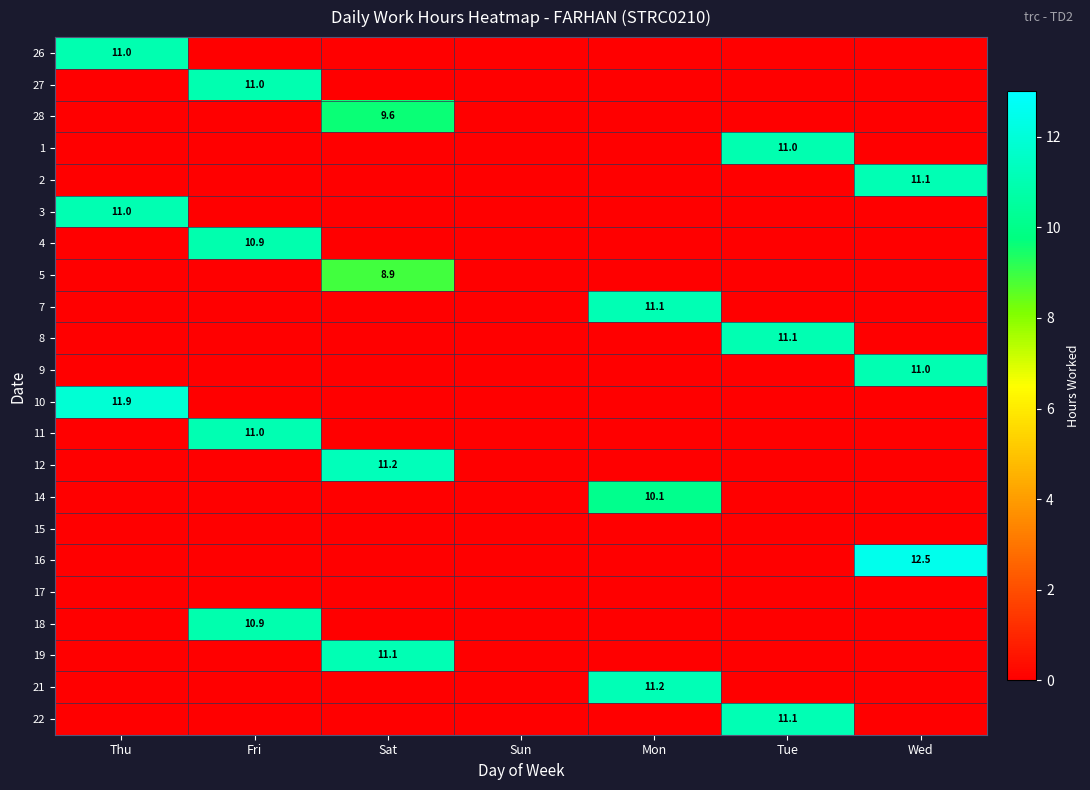

Is it true that 22 equals 4.4 at Tue?

False